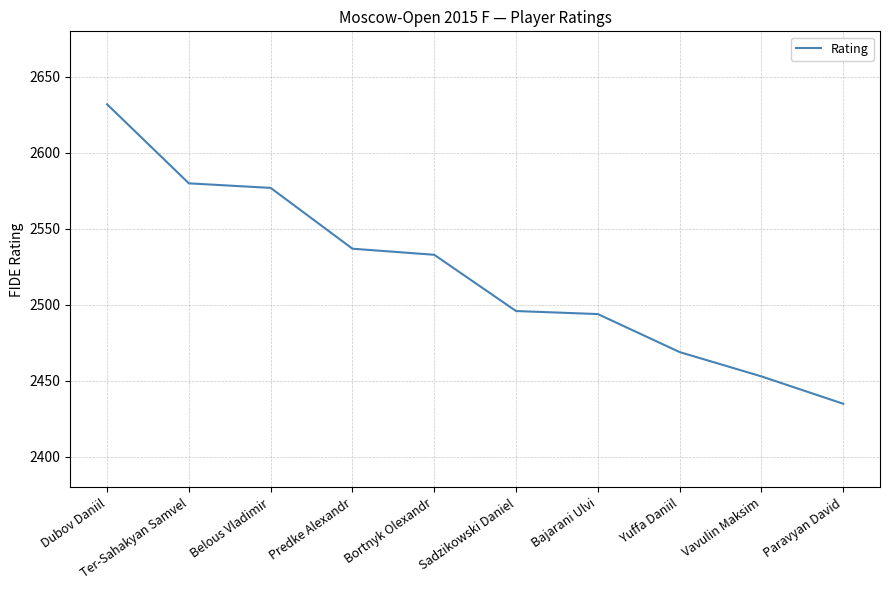

What position from the right is Predke Alexandr?

7